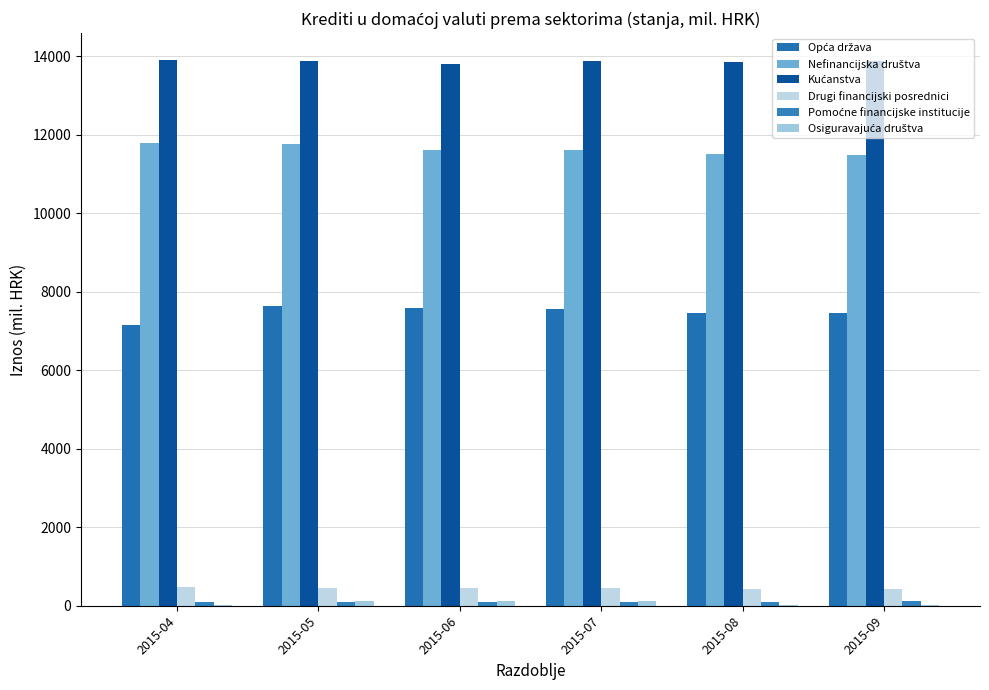

What is the difference between the maximum and minimum values in the Drugi financijski posrednici series?

36.0